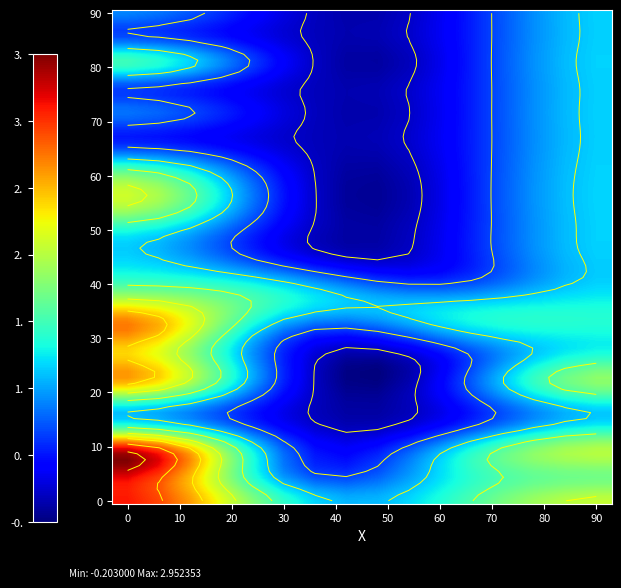

How many values in the 00010 series are below 2?

2